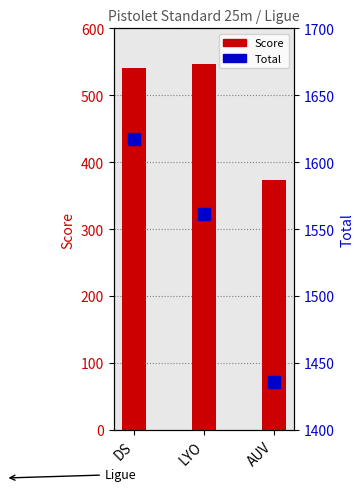

Where does the Total series first go above 1561?

DS